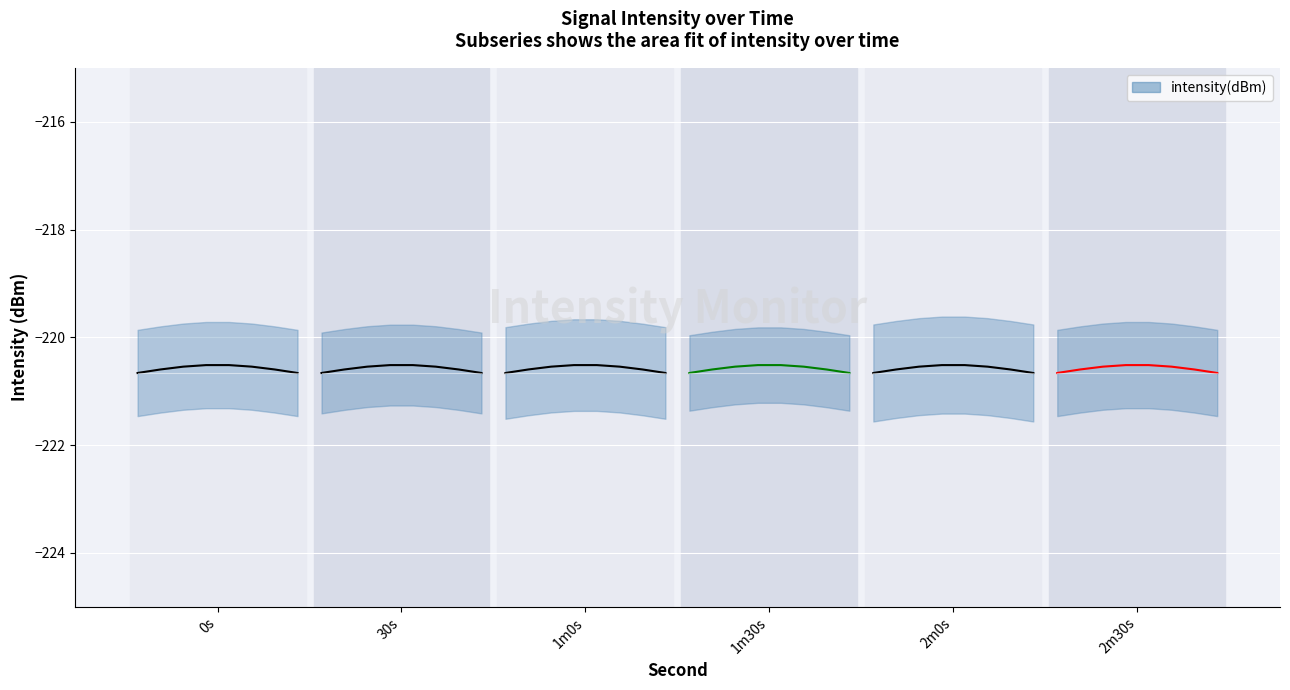

The value of segment_0s at 30s is -220.6. True or false?

True